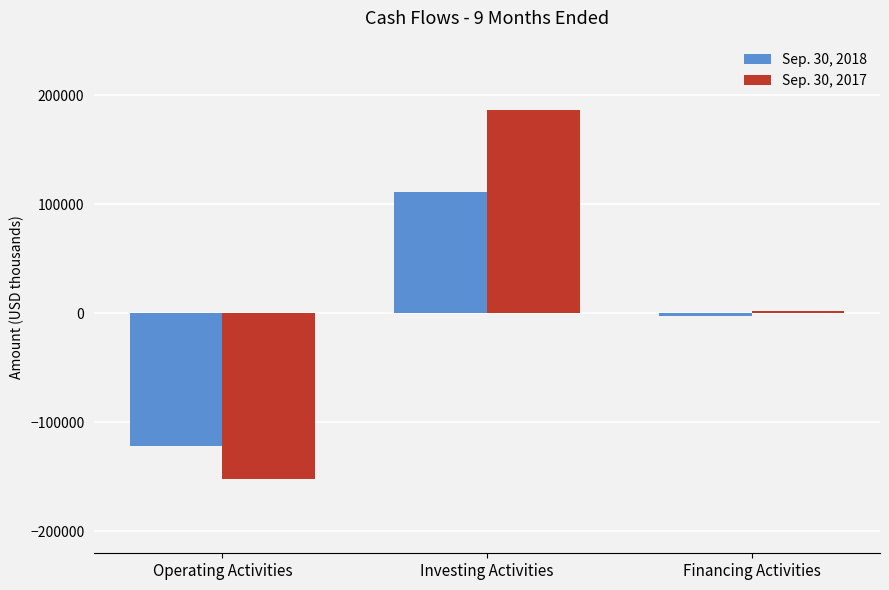

What is the label of the 3rd bar from the left?

Financing Activities